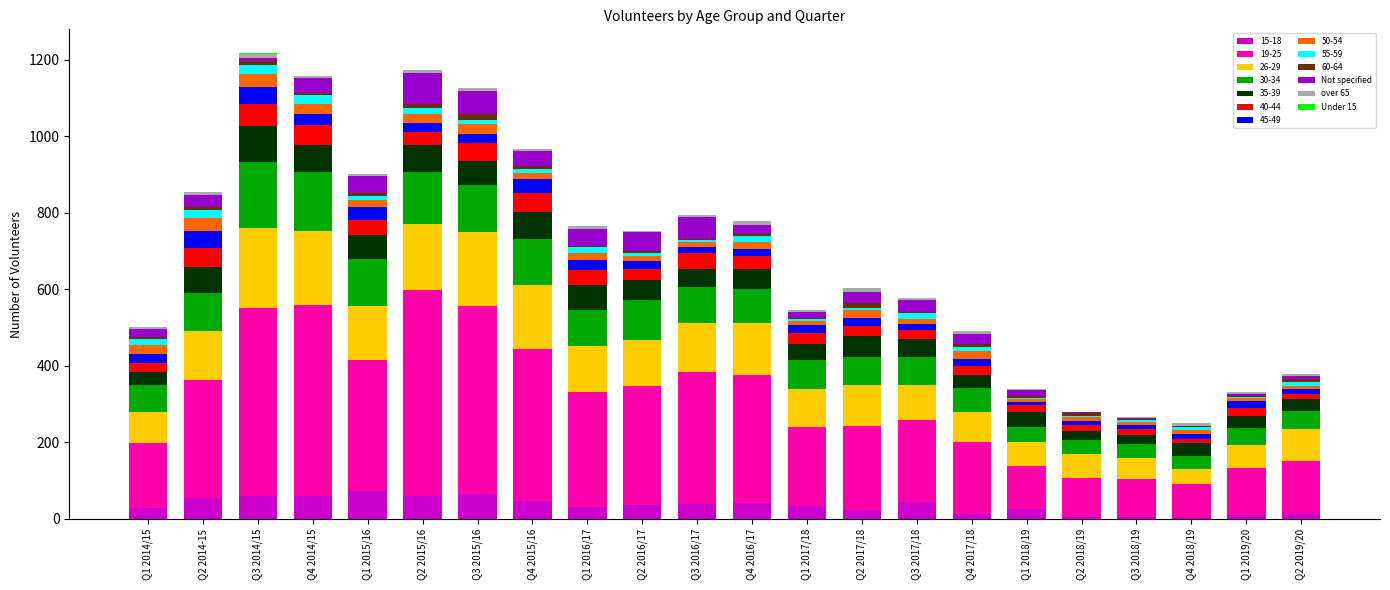

How many series are shown in this chart?

13